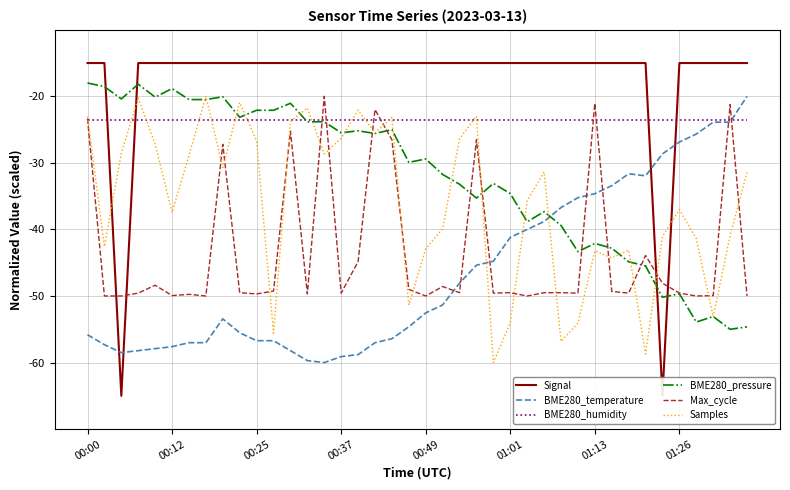

Which series ends up on top after the final intersection of BME280_pressure and BME280_temperature?

BME280_temperature